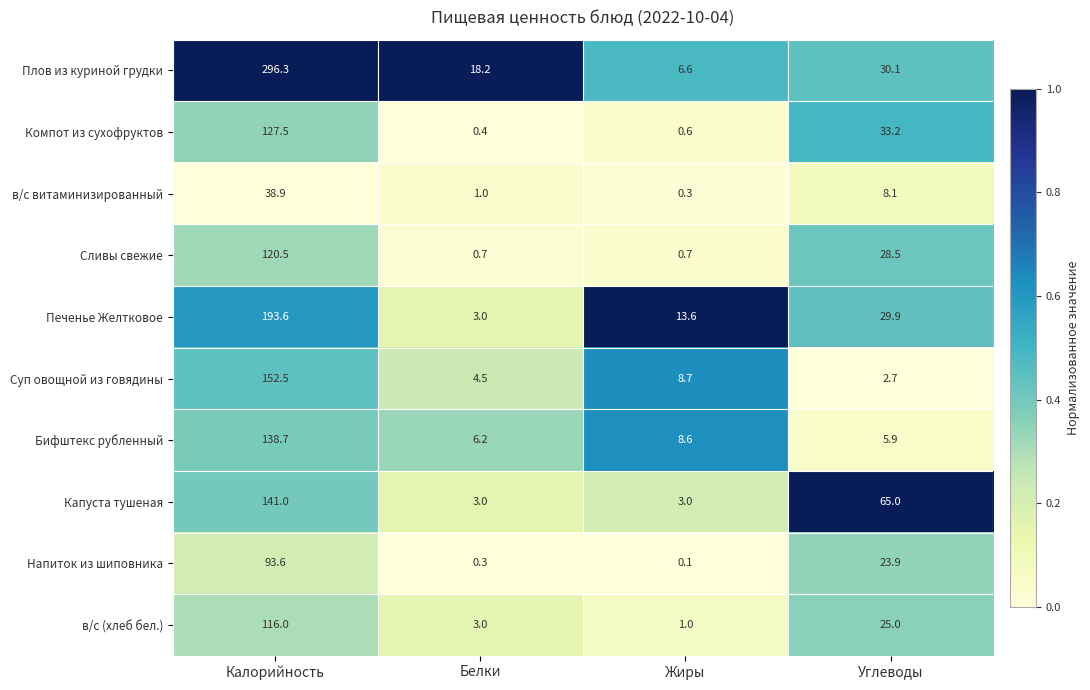

What is the greatest value displayed?

296.3